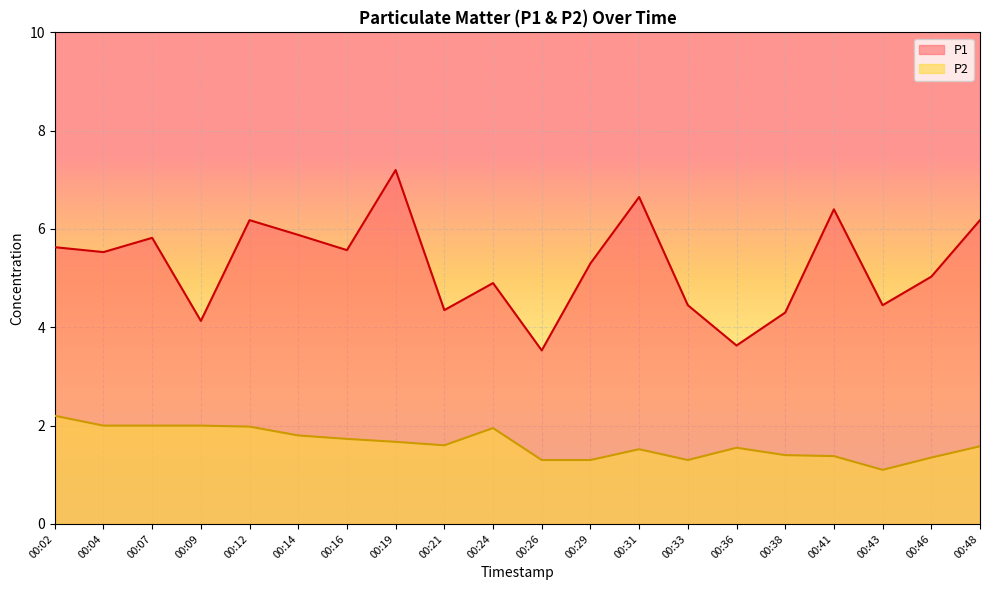

The value of P1 at 00:33 is 4.5. True or false?

True